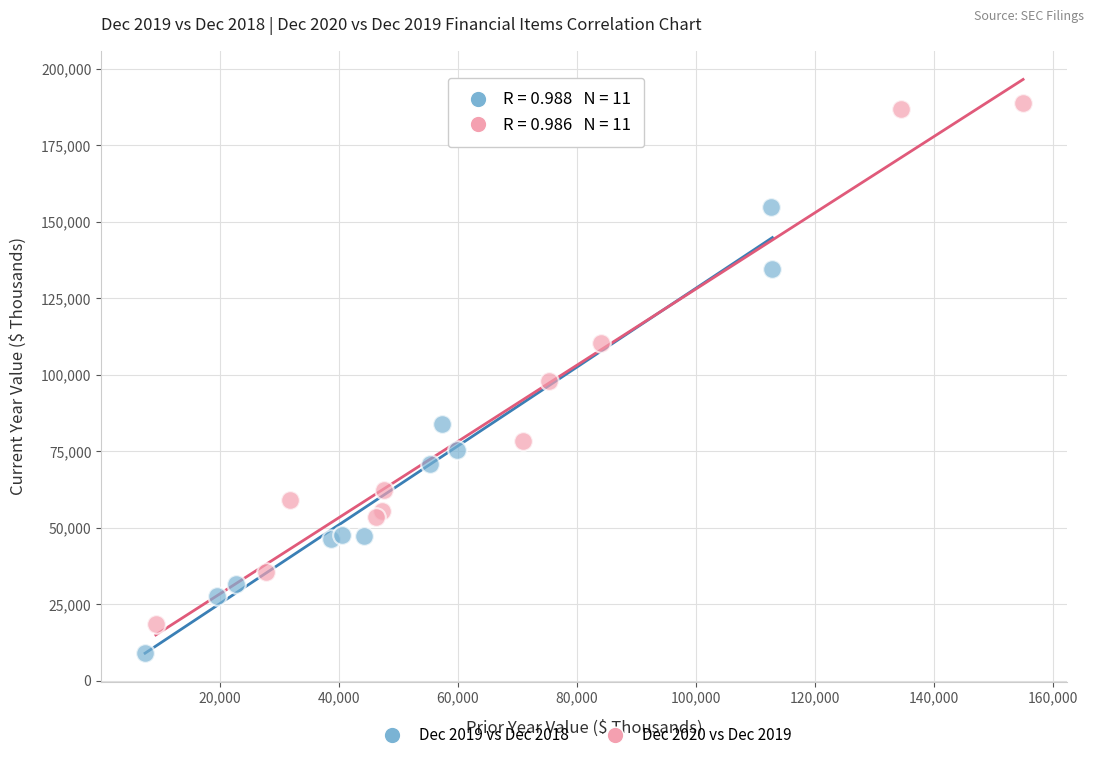

What are all the series names shown in the legend?

Dec 2019 vs Dec 2018, Dec 2020 vs Dec 2019